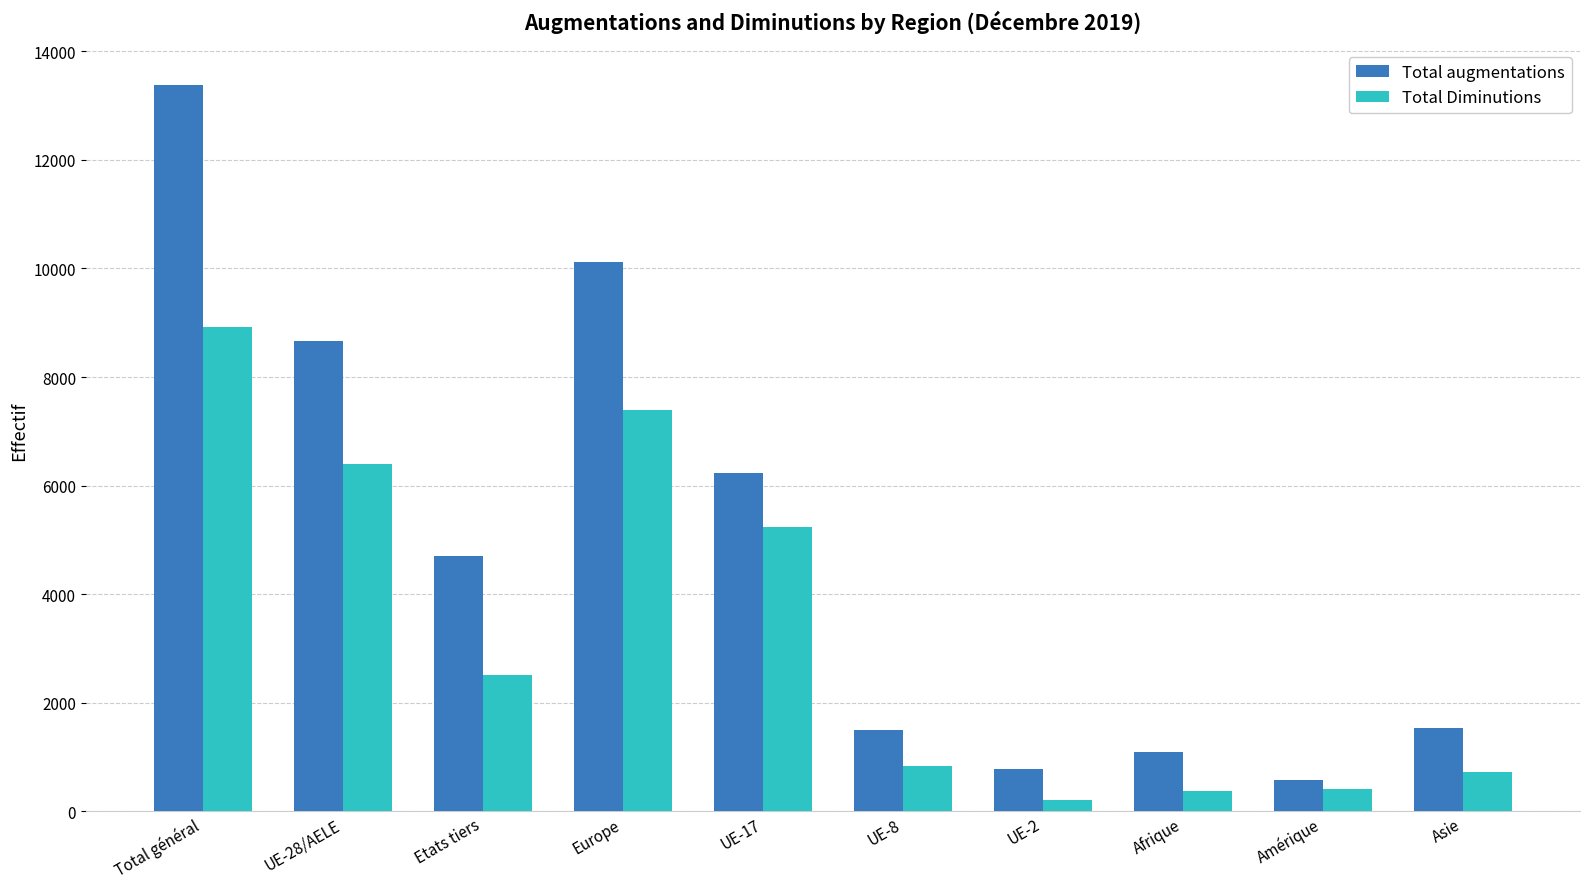

How many groups of bars are there?

10